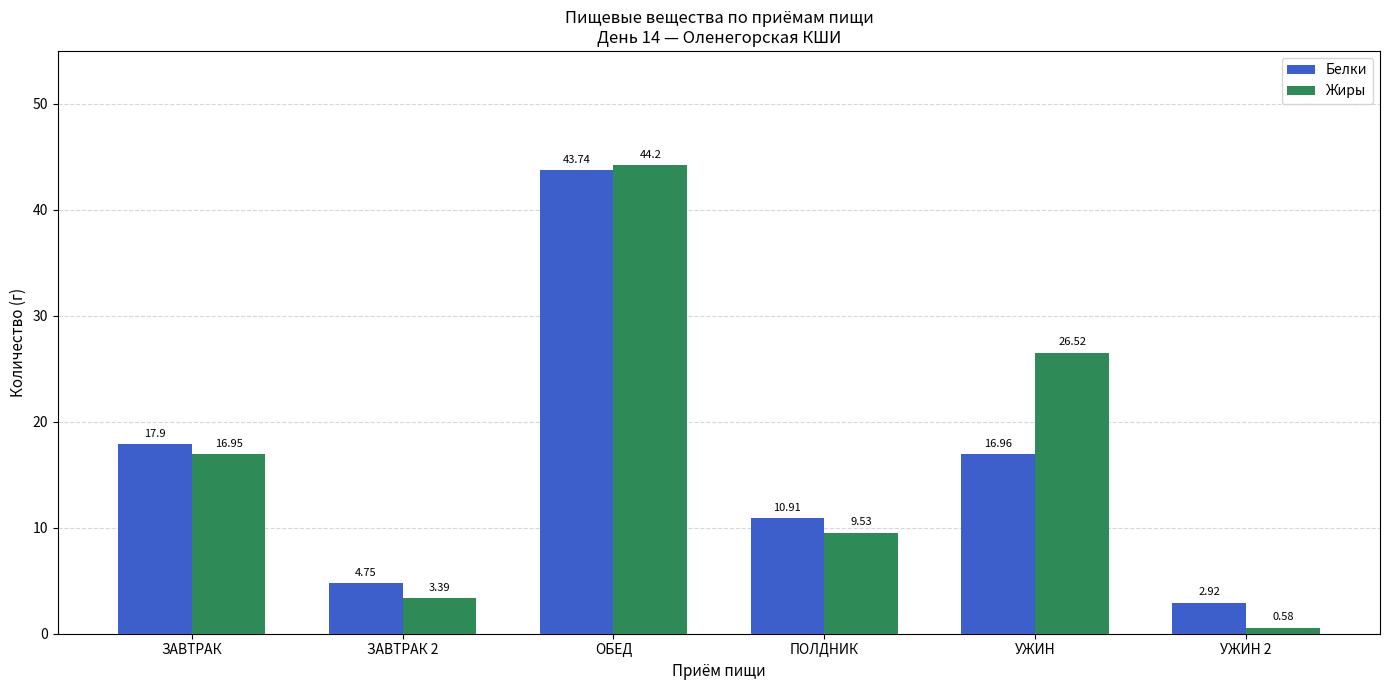

Read the Жиры value at ЗАВТРАК 2.

3.4